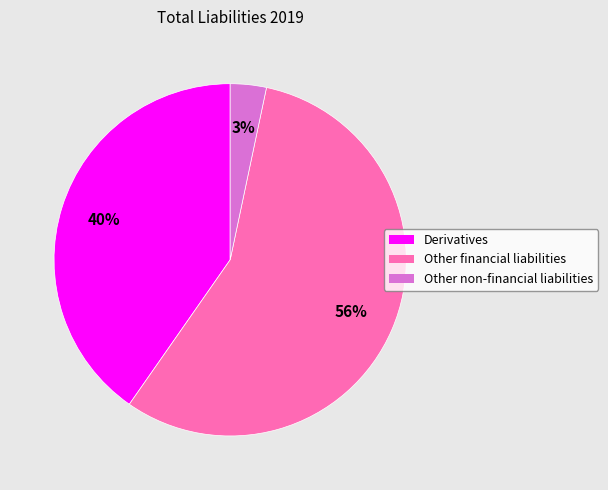

Is it true that Other non-financial liabilities is 17% of the pie?

False